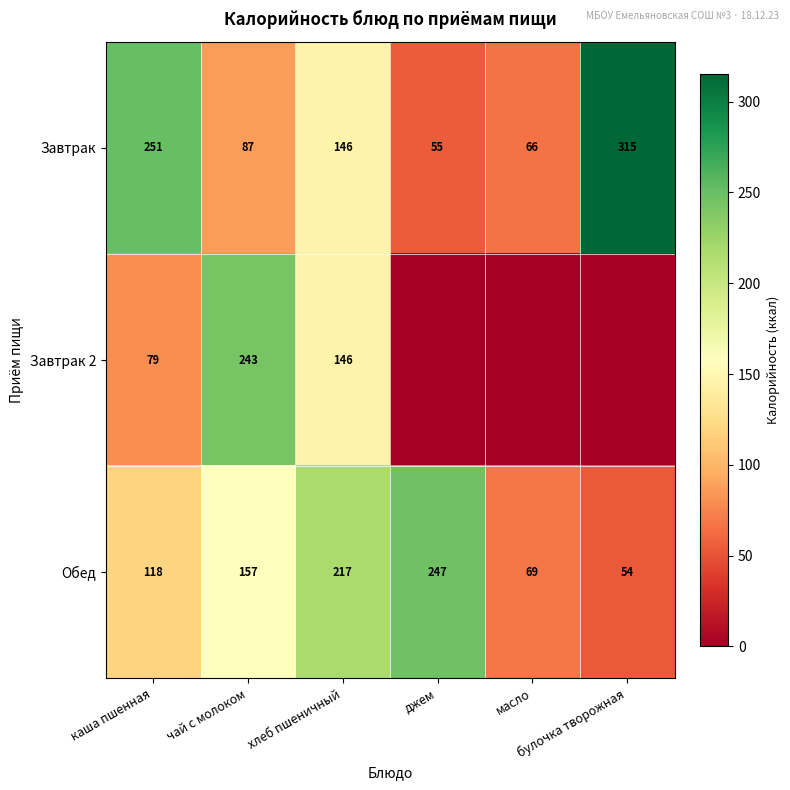

What is the sum of all Обед values?

862